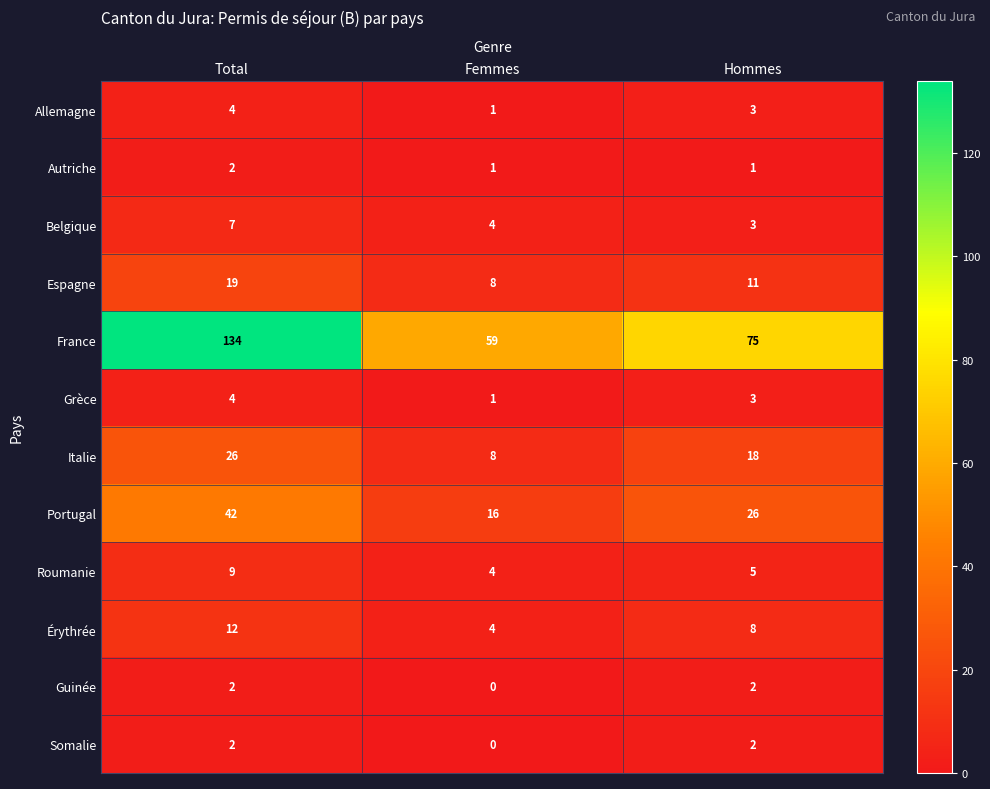

At which category does the chart reach its peak across all series?

Total